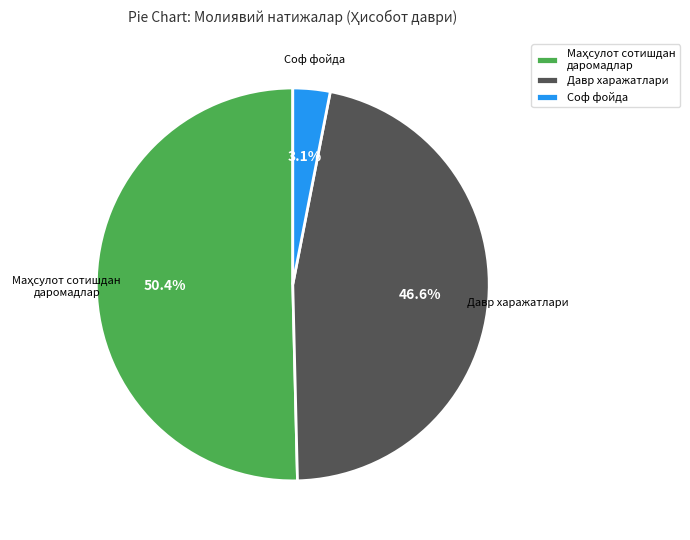

Which has a higher value, Соф фойда or Давр харажатлари?

Давр харажатлари